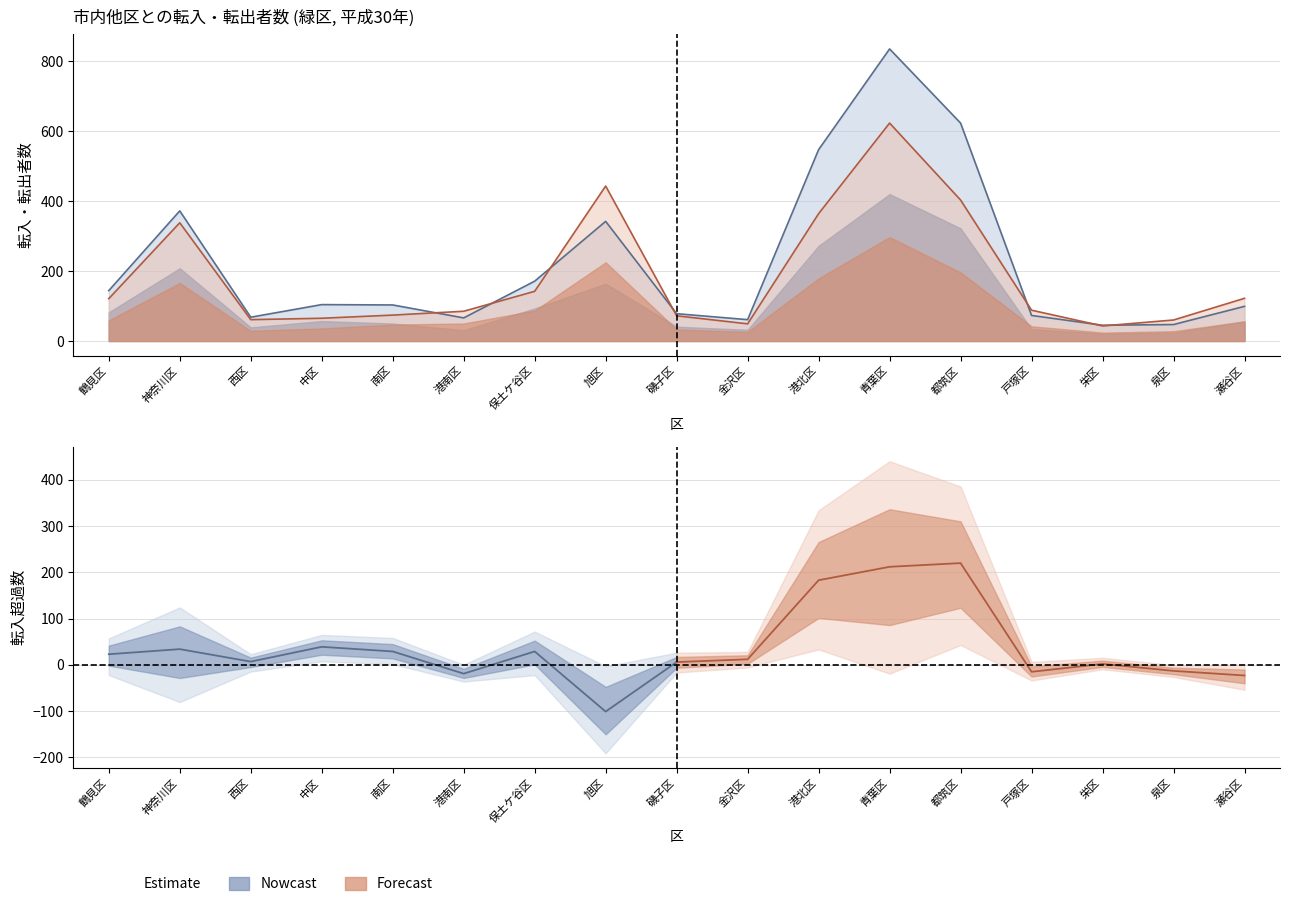

Rank the categories by 転入総数 value from lowest to highest.

栄区, 泉区, 金沢区, 港南区, 西区, 戸塚区, 磯子区, 瀬谷区, 南区, 中区, 鶴見区, 保土ケ谷区, 旭区, 神奈川区, 港北区, 都筑区, 青葉区